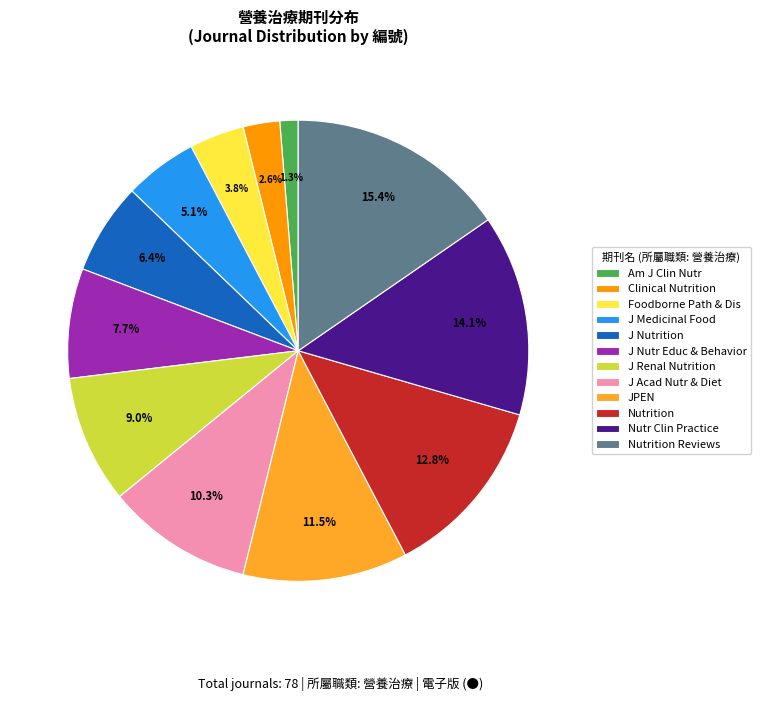

Which category has the smallest portion of the pie?

Am J Clin Nutr